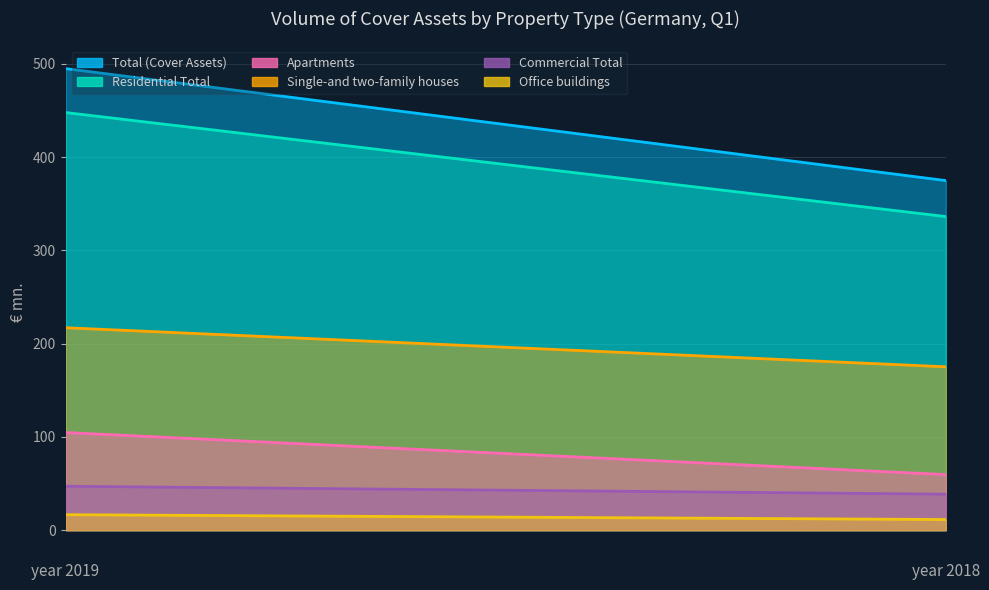

The value of Single-and two-family houses at year 2018 is 71.2. True or false?

False